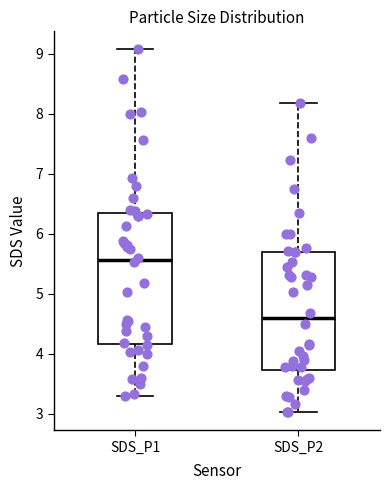

Where does the median line of the box for SDS_P2 sit on the y-axis? The values are not printed on the chart, so give them approximately, as read against the axis.

4.6